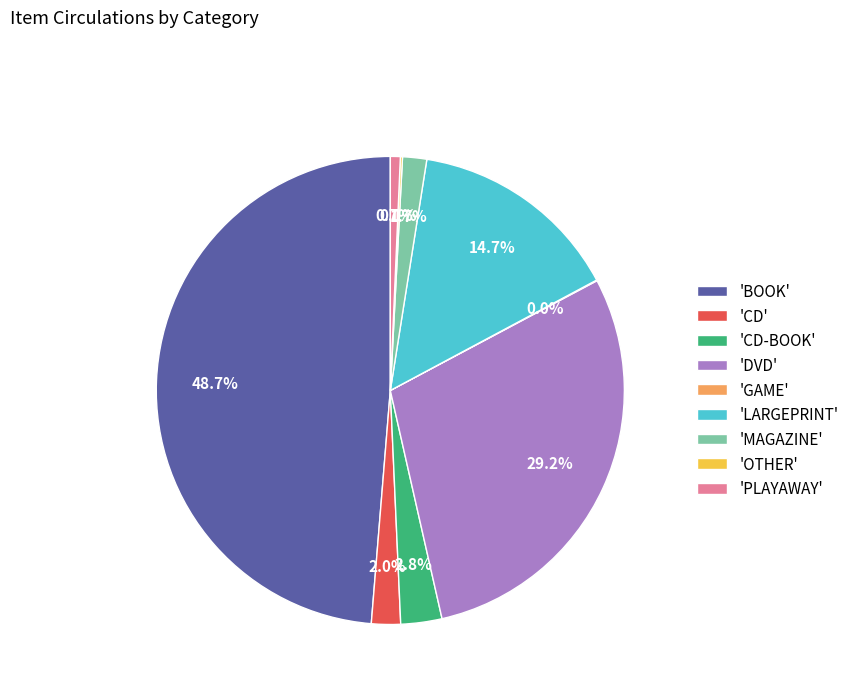

Does any single category account for the majority?

No